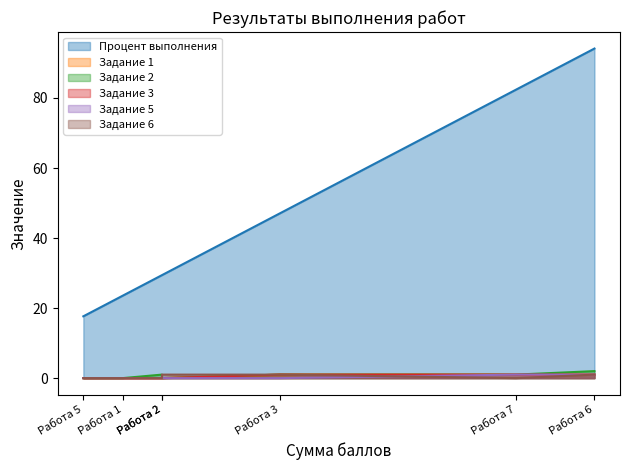

Which label corresponds to the largest value in the chart?

Работа 6